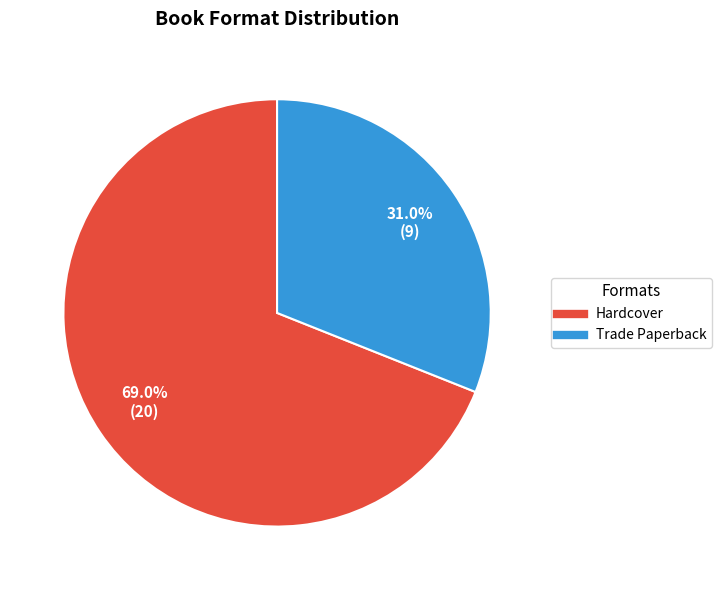

How many segments does this pie chart have?

2